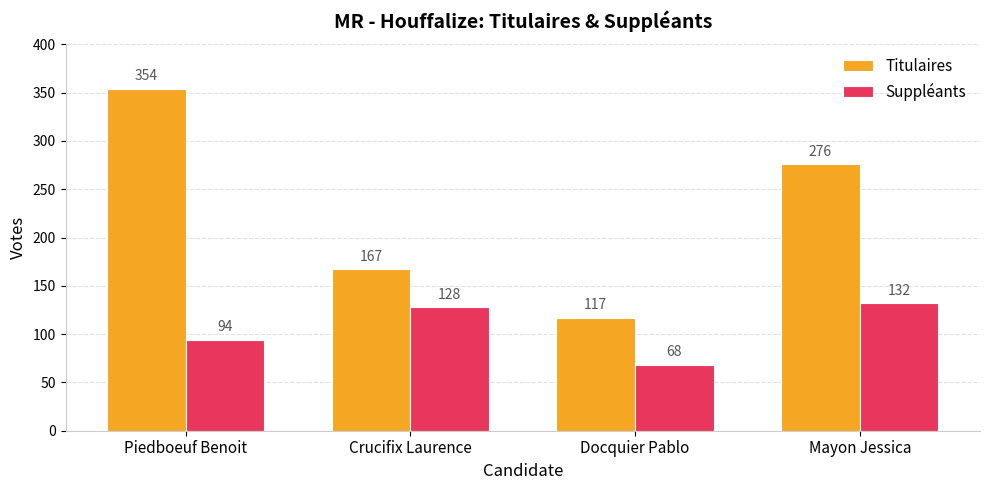

Count the Titulaires values in the range 167 to 354.

3